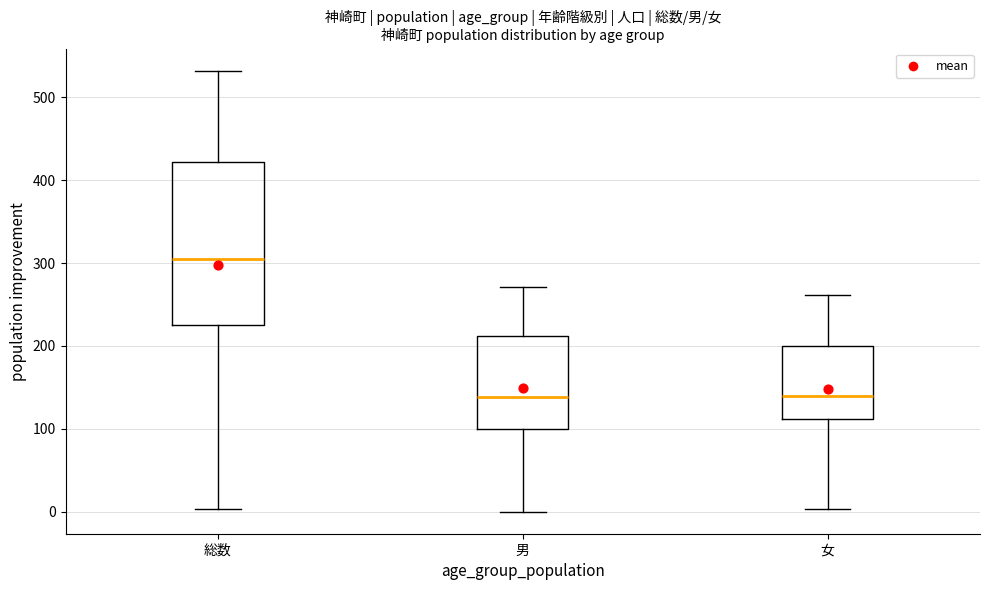

Where is the lower edge of the box for 女 on the y-axis? The values are not printed on the chart, so give them approximately, as read against the axis.

110